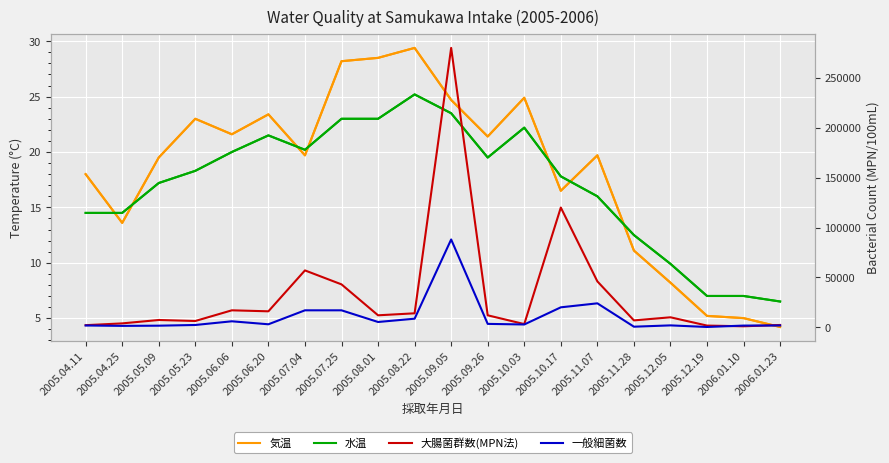

What is the sum of the 大腸菌群数(MPN法) values at 2005.10.03 and 2005.07.04?

60200.0